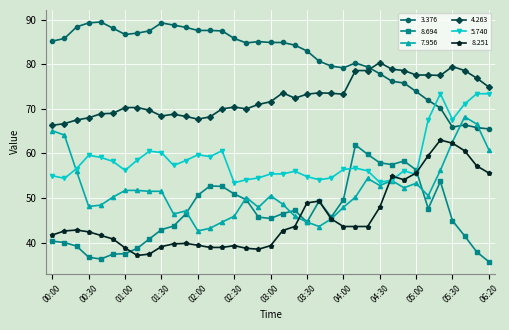

True or false: 8.694 and 3.376 intersect in this chart.

False